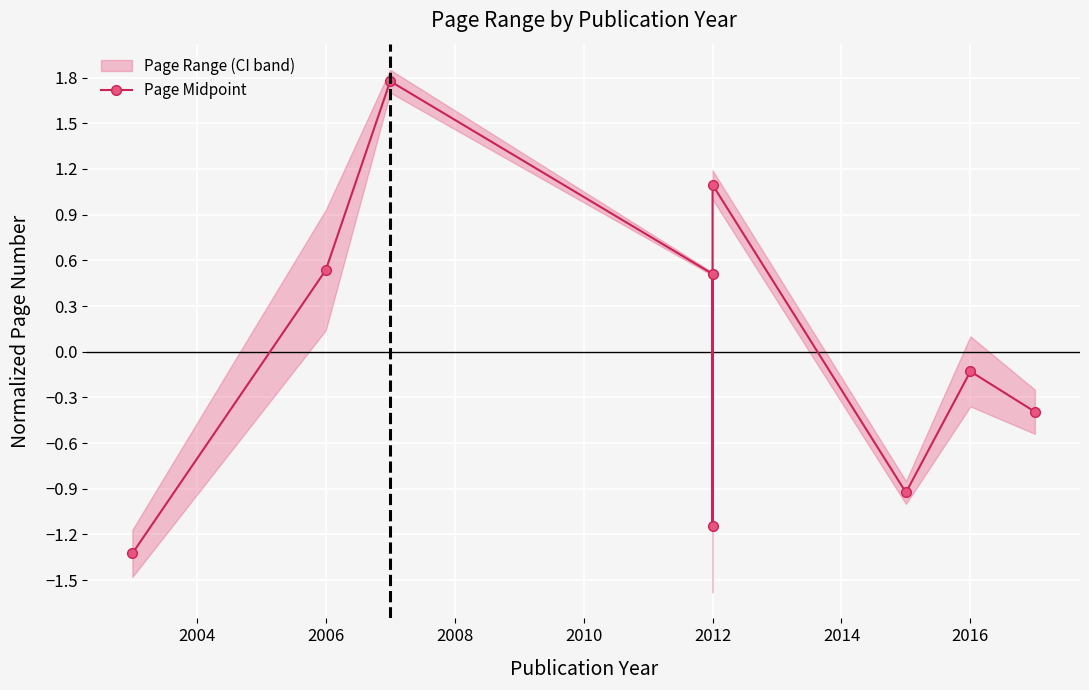

Between 2016 and 2012, which is larger?

2012